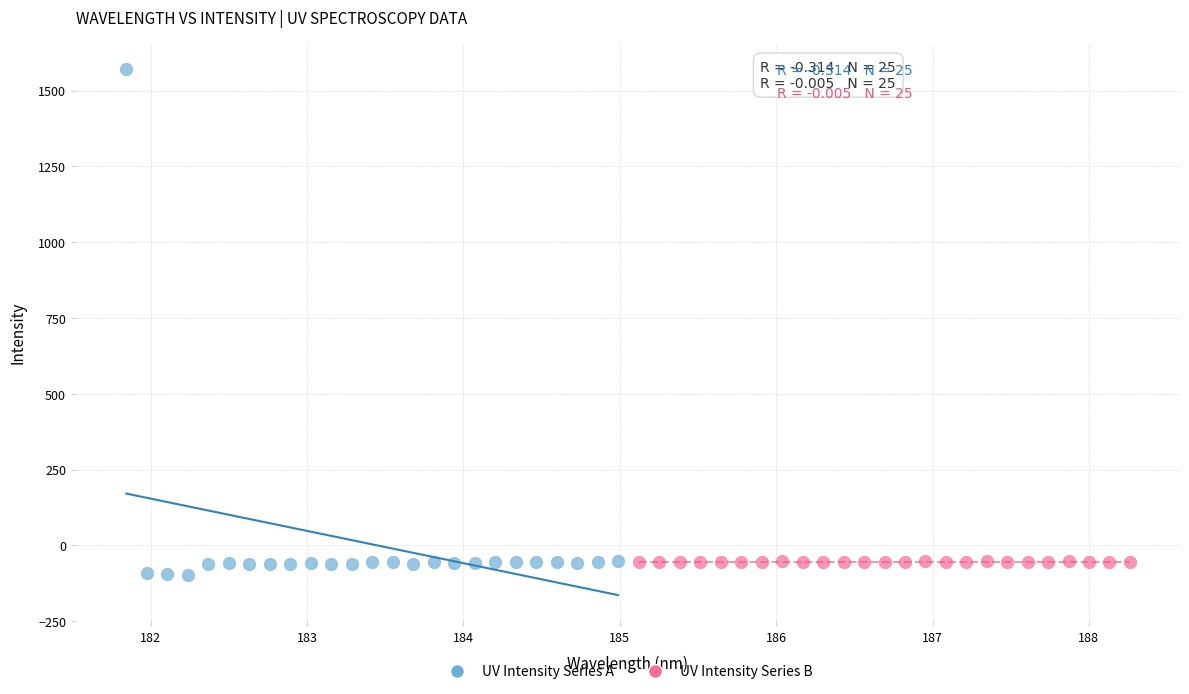

Which series contains the highest Y value?

UV Intensity Series A